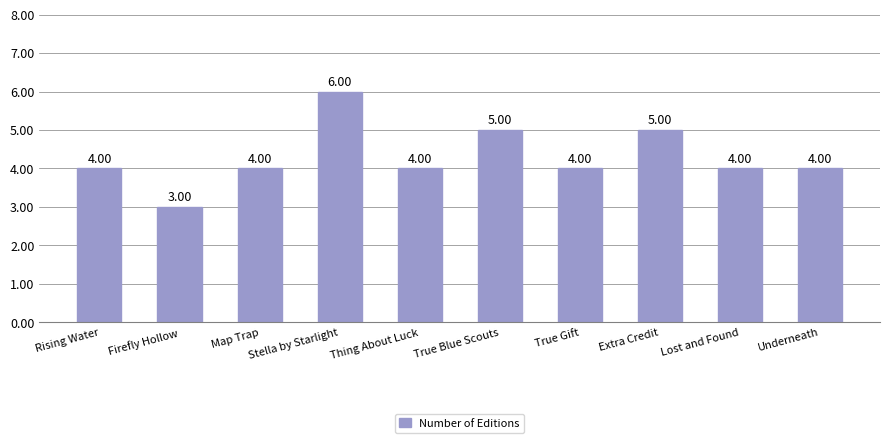

The value at True Gift is 6. True or false?

False